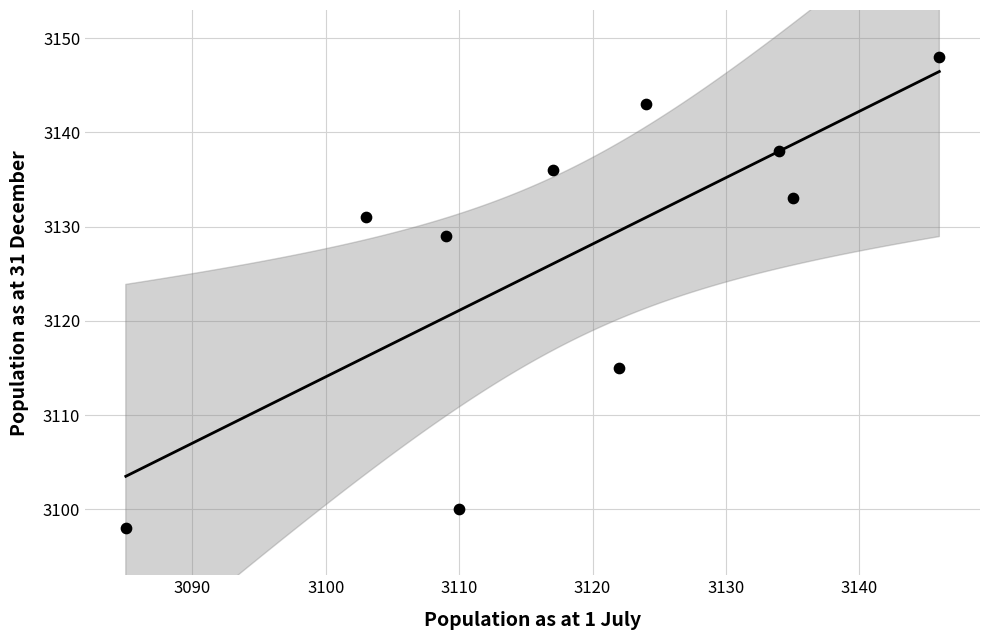

What is the range of X values (max minus min)?

61